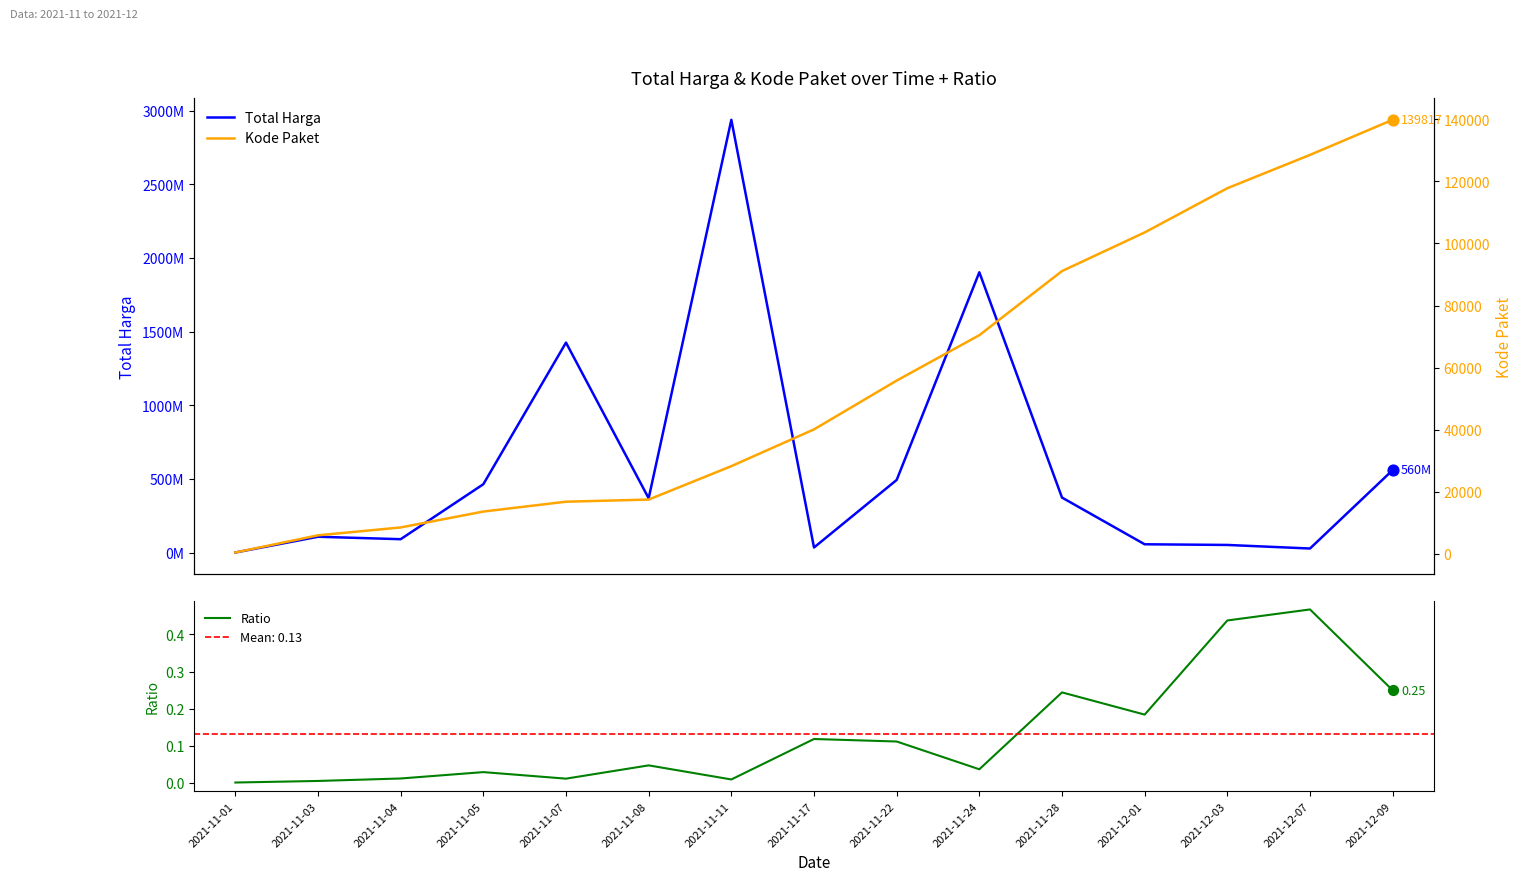

Which series reaches the maximum Y coordinate?

Total Harga